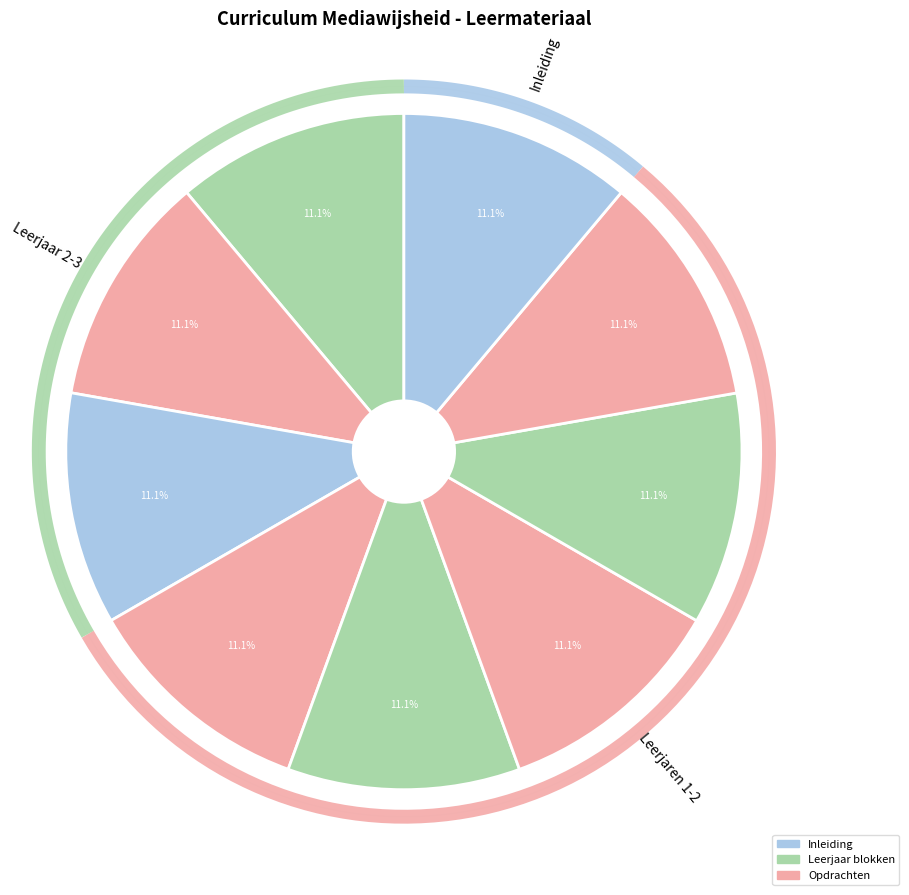

What percentage is the Leerjaar 2 en 3 slice, to the nearest percent?

11%